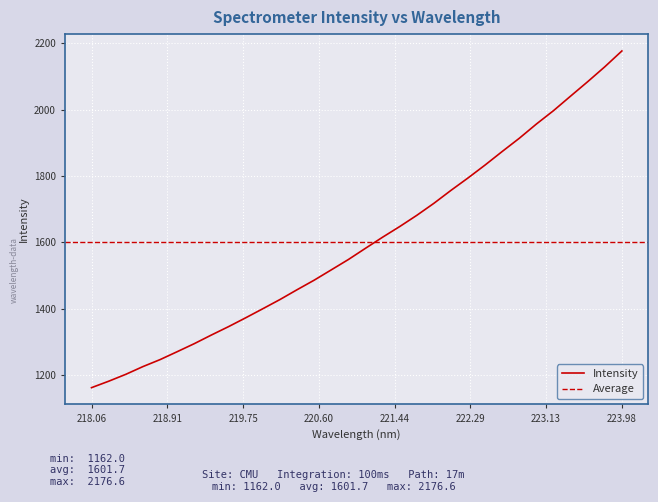

What is the lowest value of the Intensity series?

1162.0